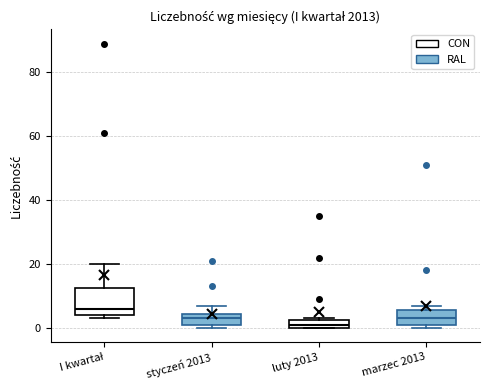

Which box's median line is the highest?

I kwartał